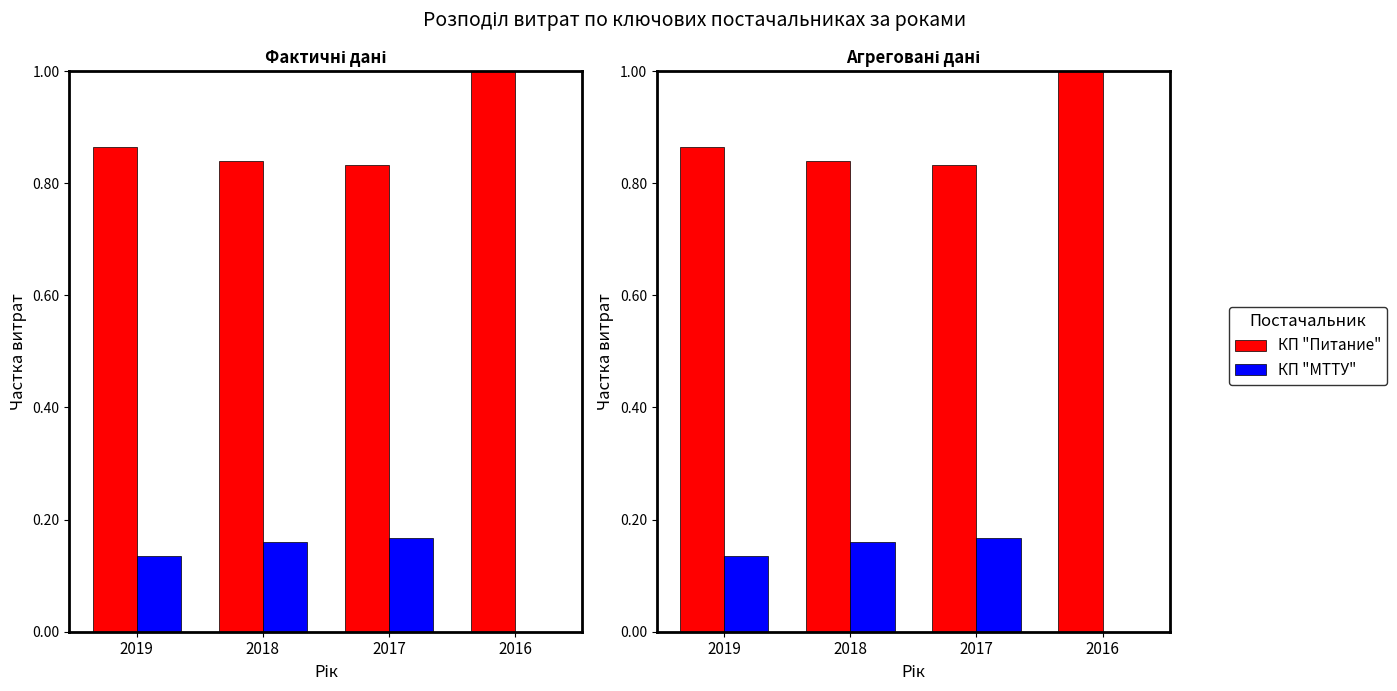

What is the approximate value of КП "Питание" at 2017?

0.8